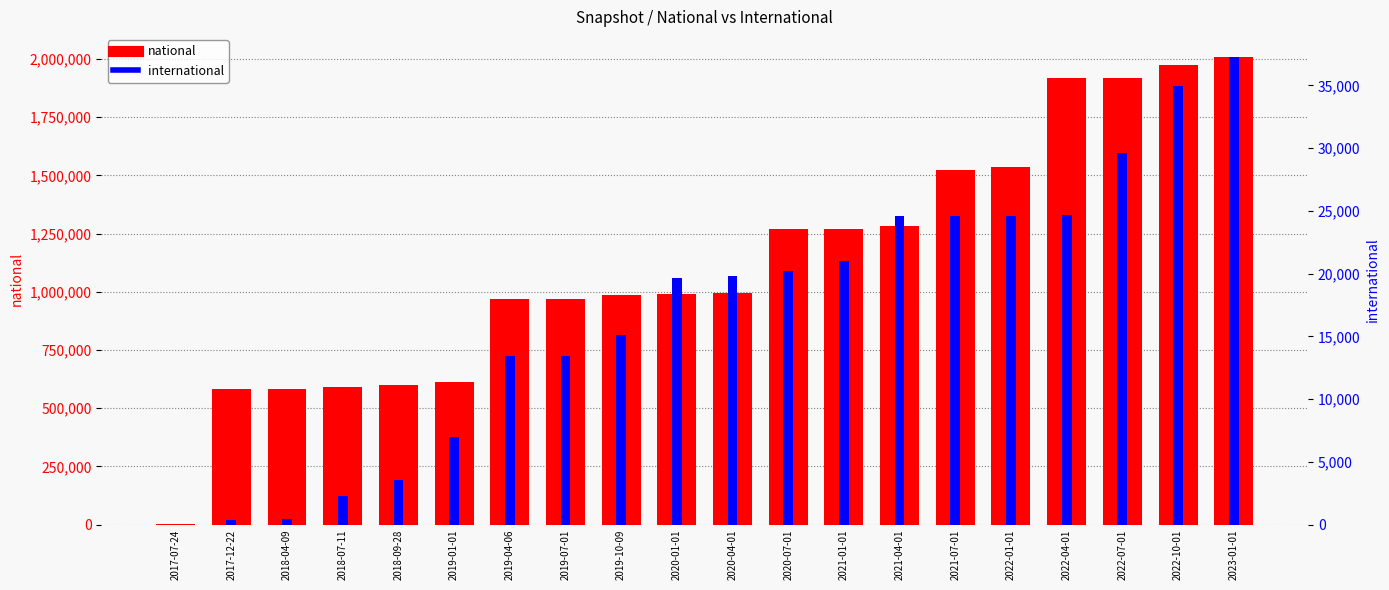

The value of national at 2020-04-01 is 1692688. True or false?

False